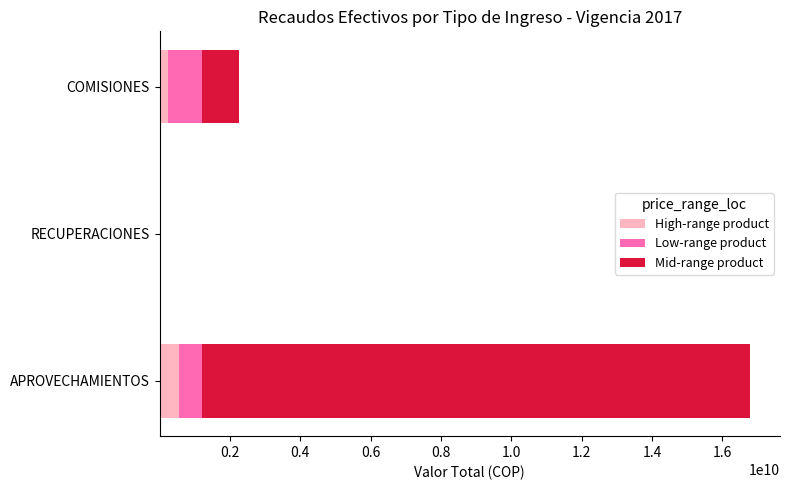

What is the total value across all series at APROVECHAMIENTOS?

16796489654.0